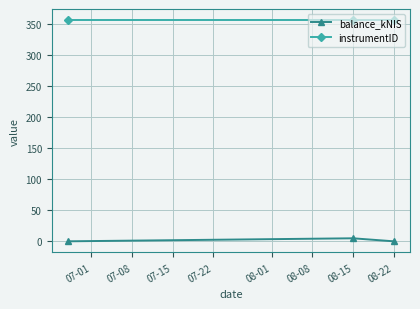

Which series has the largest total across all categories?

instrumentID